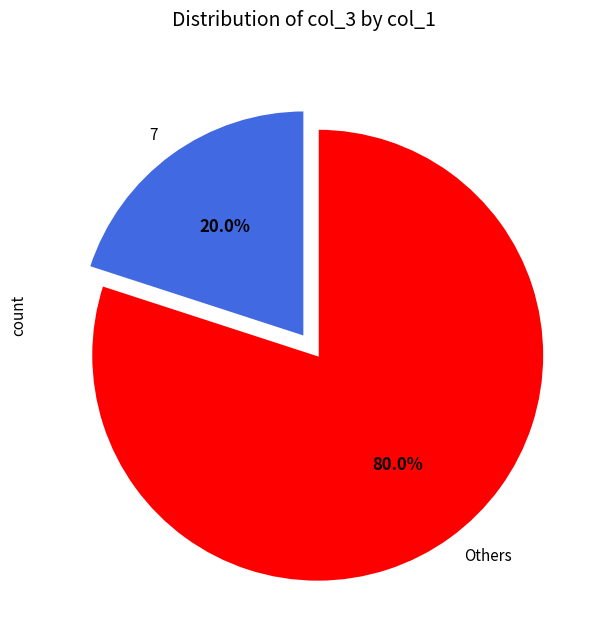

Rank the categories by value from lowest to highest.

7, Others